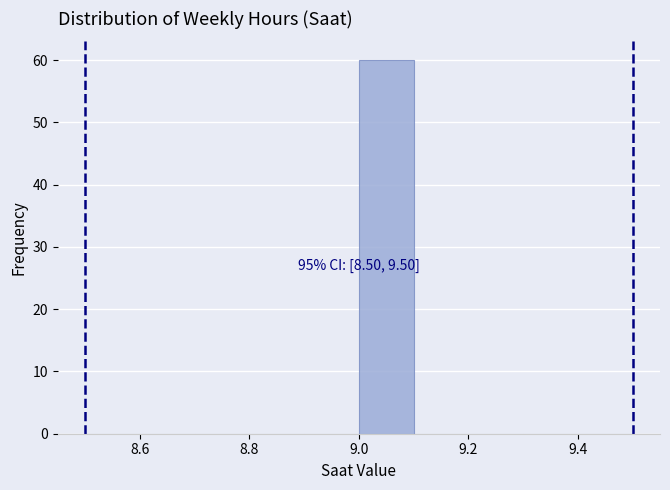

Which range on the x-axis has the tallest bar?

9.0 to 9.1